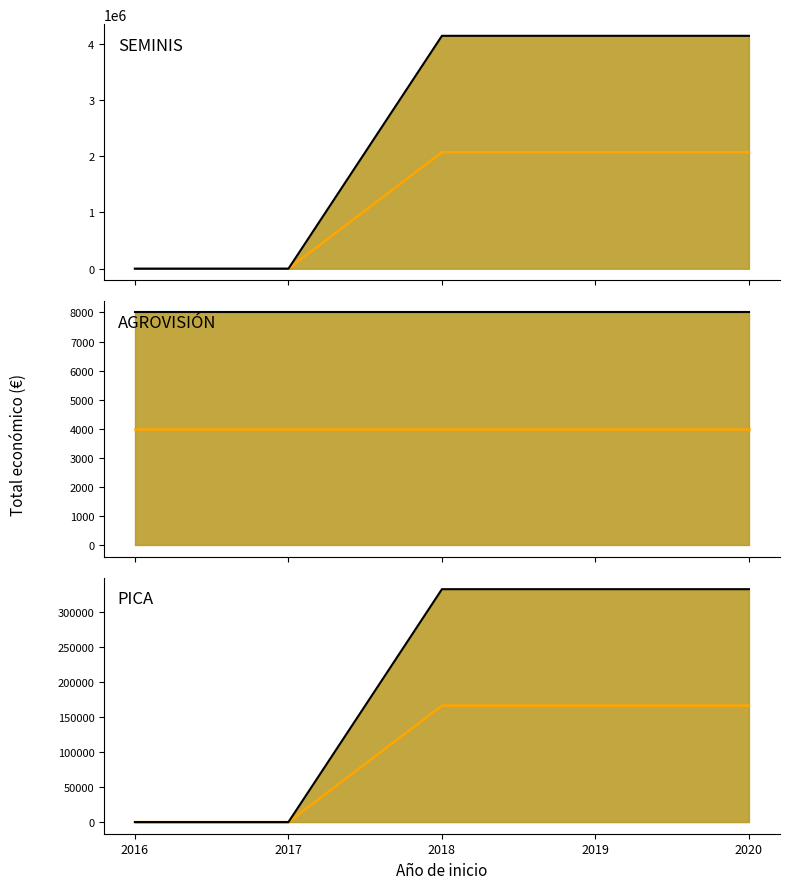

What is the value of the AGROVISIÓN median point at the 5th from the left?

4000.0